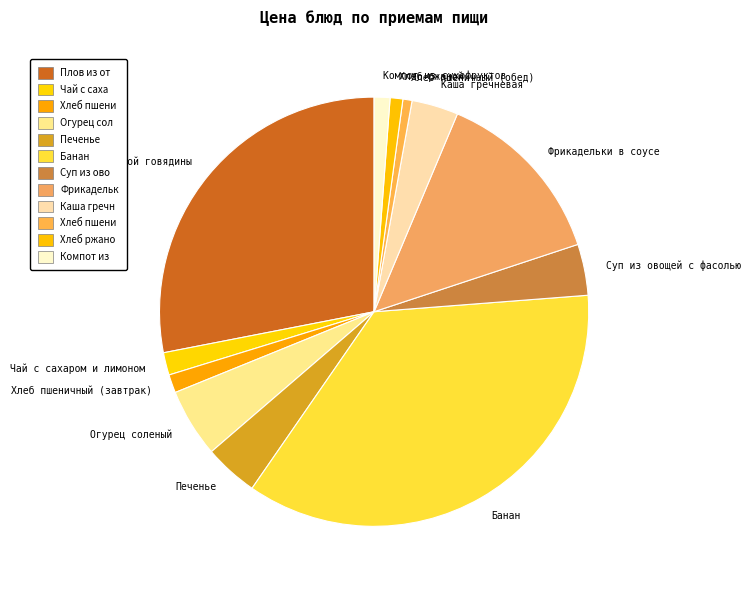

Combined, do Фрикадельки в соусе and Печенье account for over 50%?

No